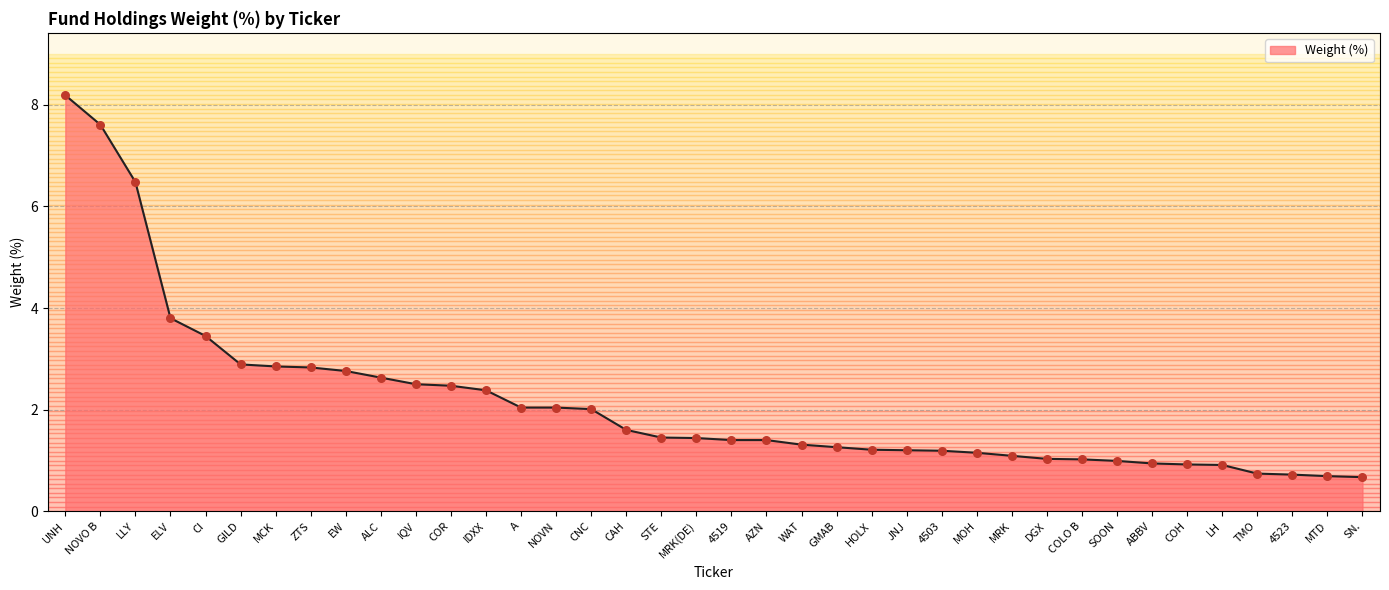

What is the change in value from EW to ALC?

-0.1